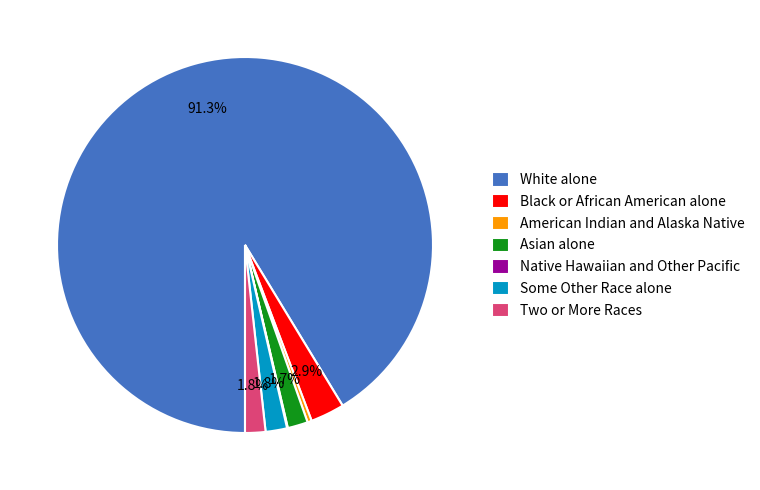

Combined, do White alone and Black or African American alone account for over 50%?

Yes